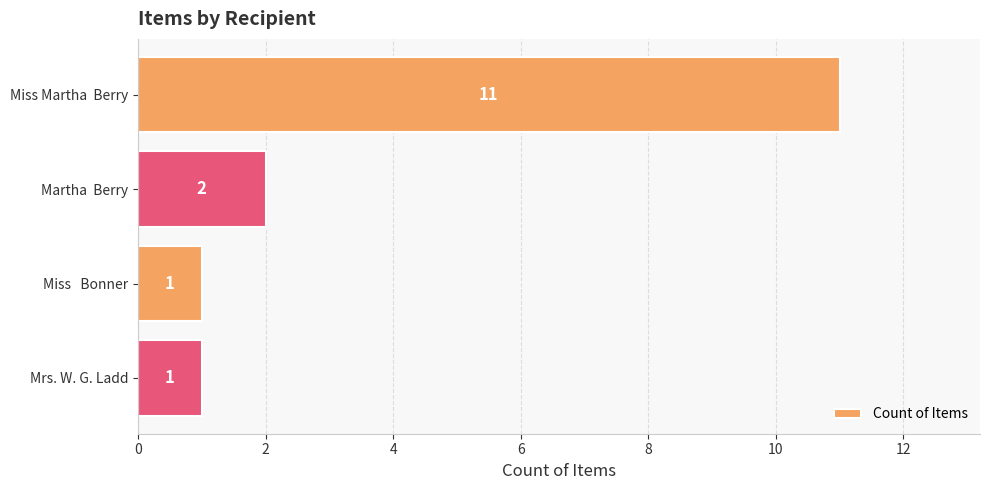

Read the value at Miss Martha  Berry.

11